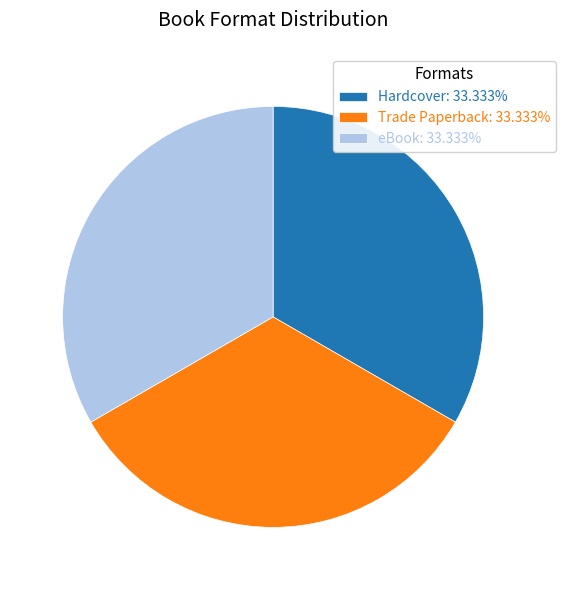

Does Trade Paperback: 33.333% represent more than half of the total?

No